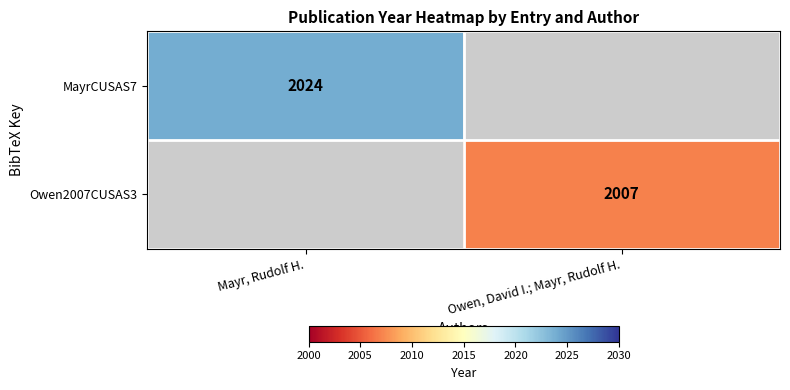

Which has a higher value, Owen, David I.; Mayr, Rudolf H. or Mayr, Rudolf H.?

Mayr, Rudolf H.